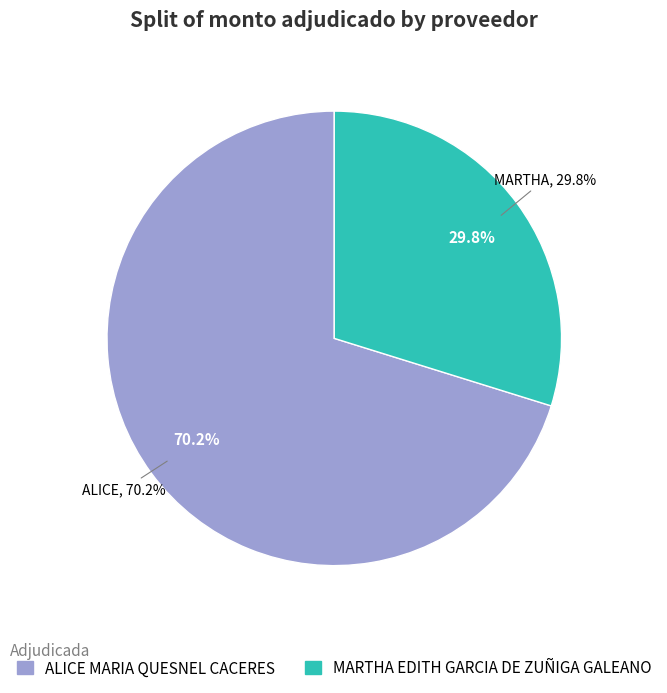

Which has a higher value, ALICE MARIA QUESNEL CACERES or MARTHA EDITH GARCIA DE ZUÑIGA GALEANO?

ALICE MARIA QUESNEL CACERES